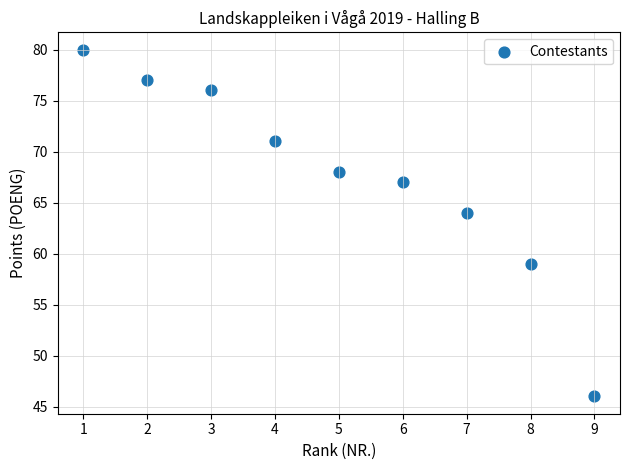

What Y value in the scatter plot is closest to 63?

64